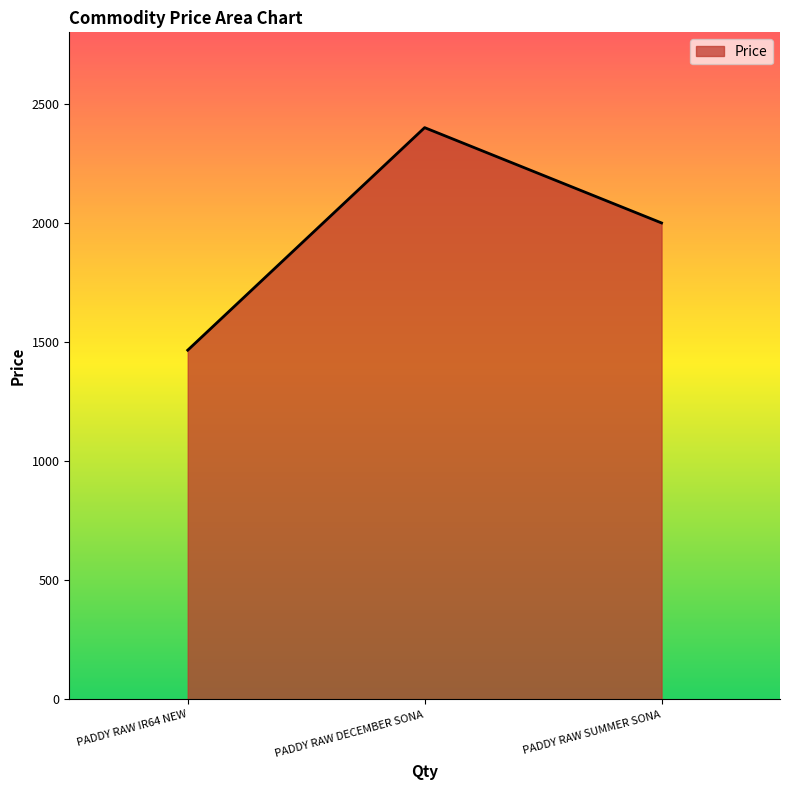

Which label corresponds to the smallest value in the chart?

PADDY RAW IR64 NEW